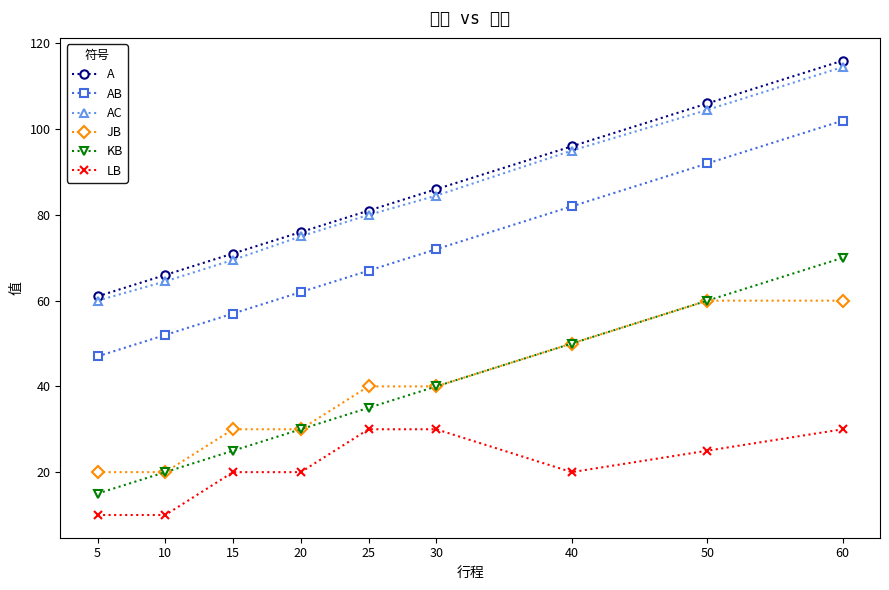

Which series has the largest range (max minus min)?

A